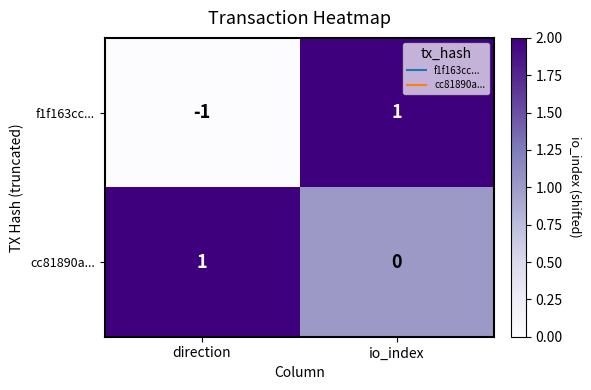

Which series has the largest total across all categories?

cc81890a...